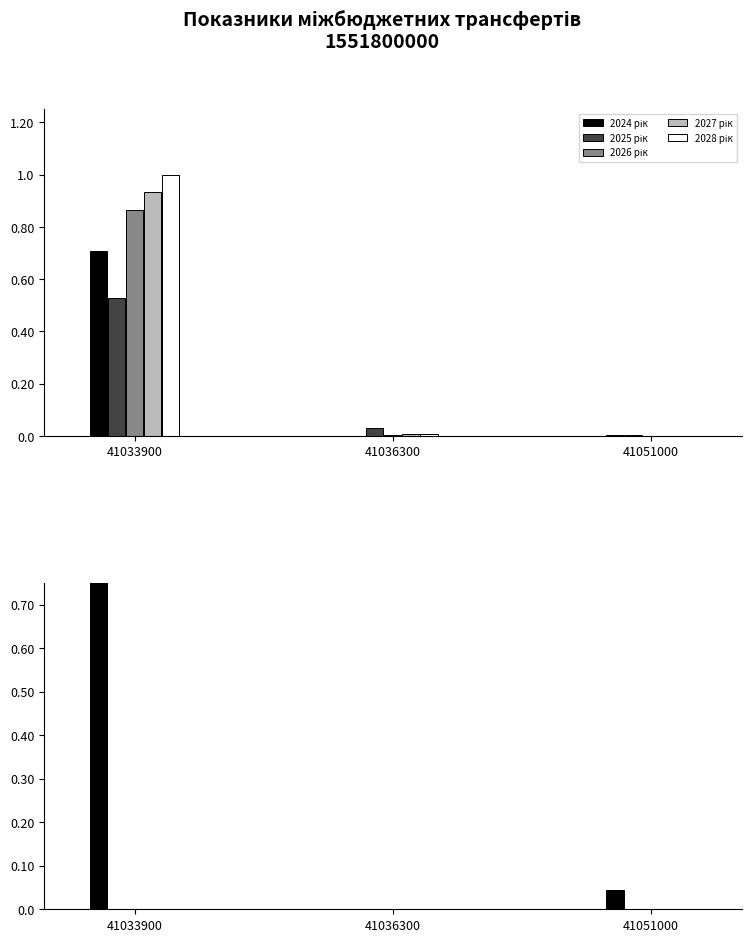

Is it true that 2026 рік equals 0.0 at 41051000?

True